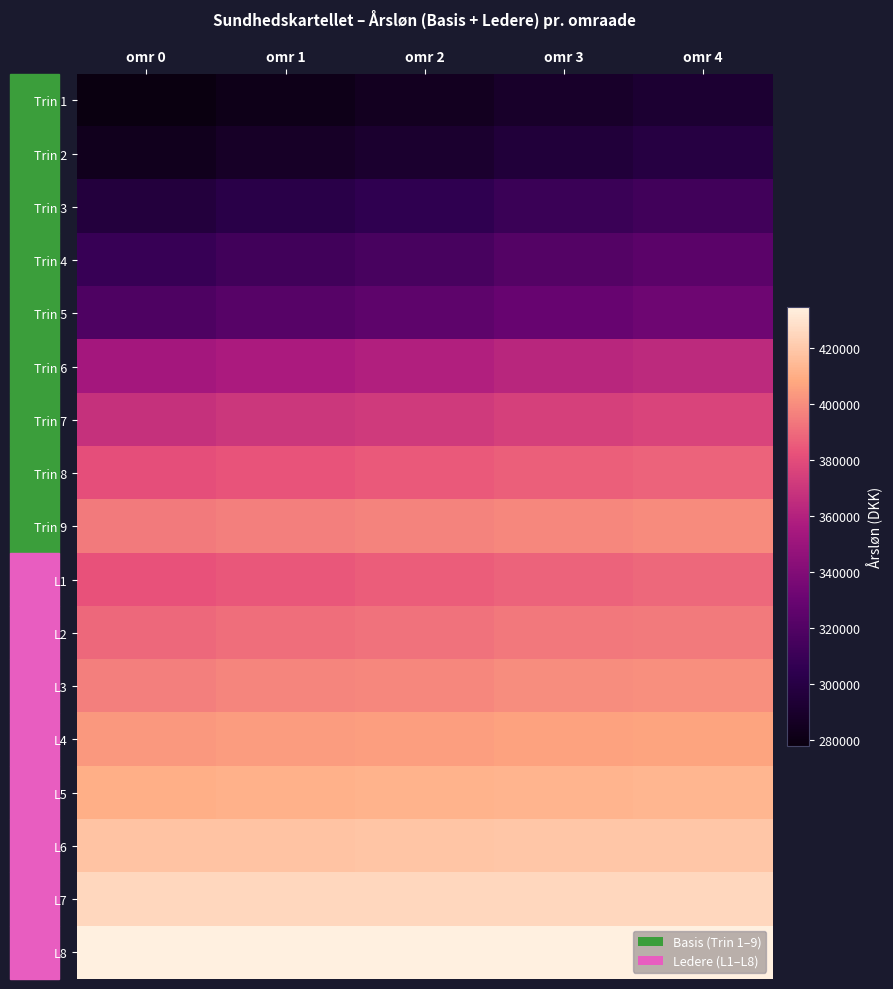

Which has a higher value, omr 2 or omr 3?

omr 3